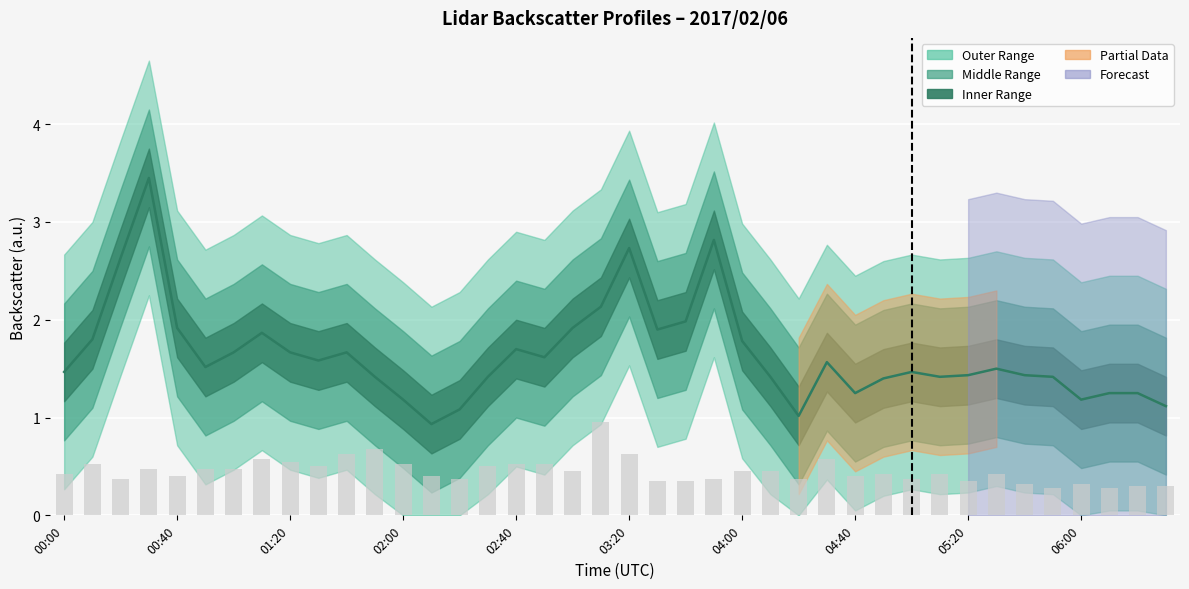

Where does the data first go above 1?

00:00